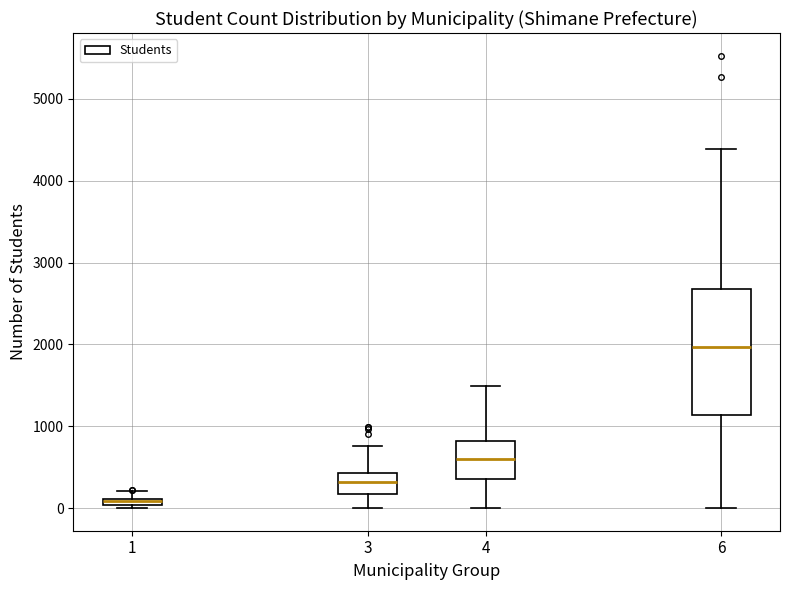

Where does the upper whisker of the box at x = 3 end on the y-axis? The values are not printed on the chart, so give them approximately, as read against the axis.

800